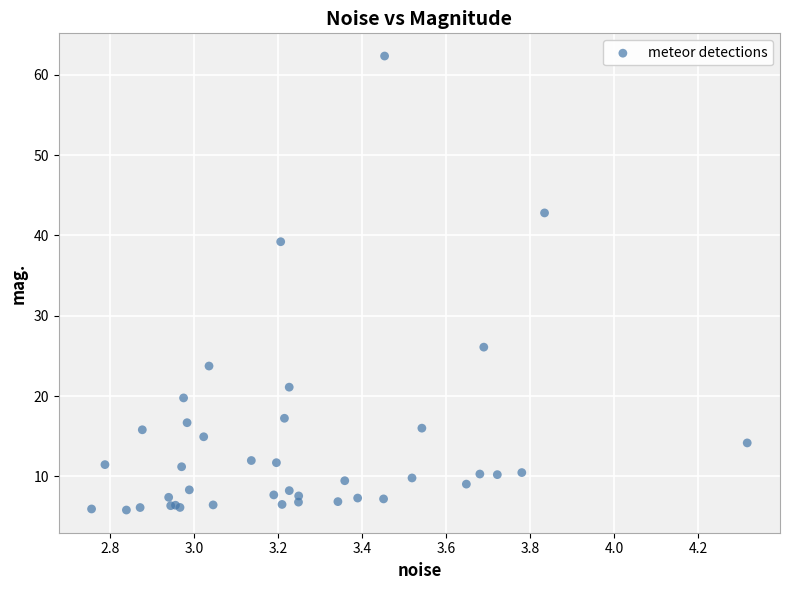

What Y value in the scatter plot is closest to 34?

39.2